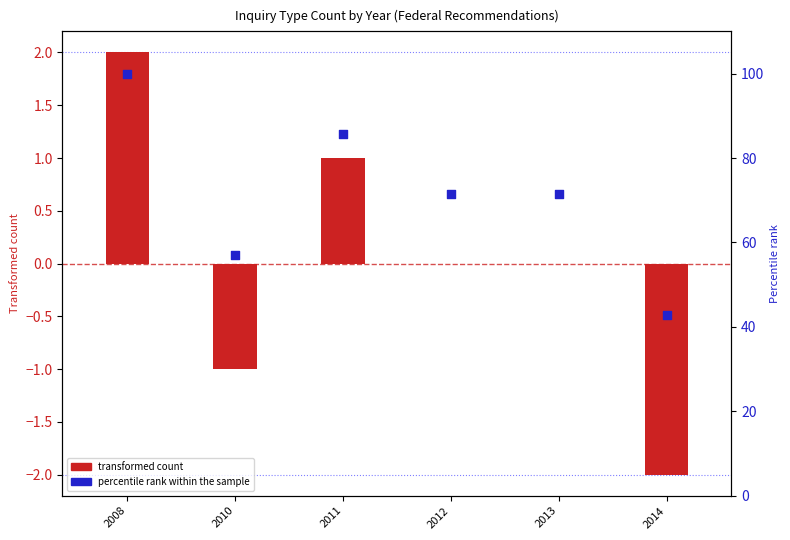

At how many categories does at least one series exceed 84?

2